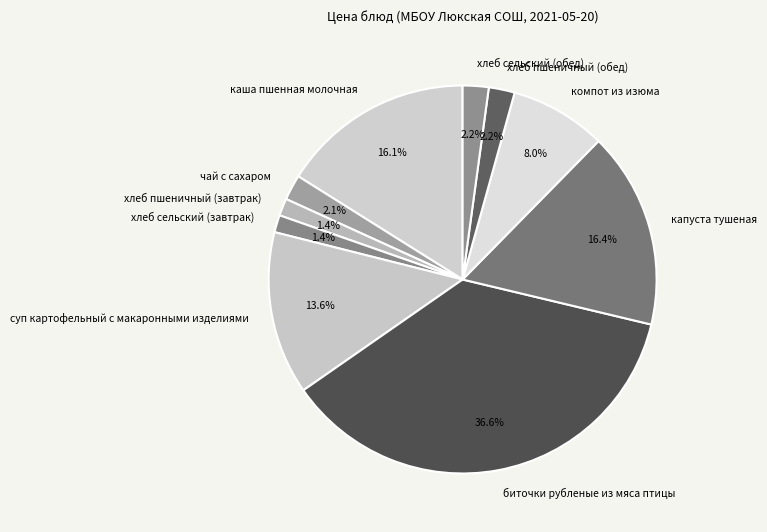

Is it true that хлеб пшеничный (обед) is 2% of the pie?

True